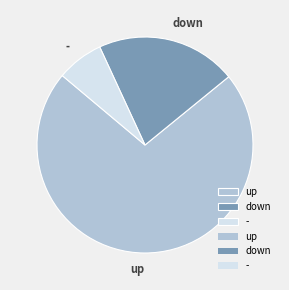

What is the largest slice in the pie chart?

up